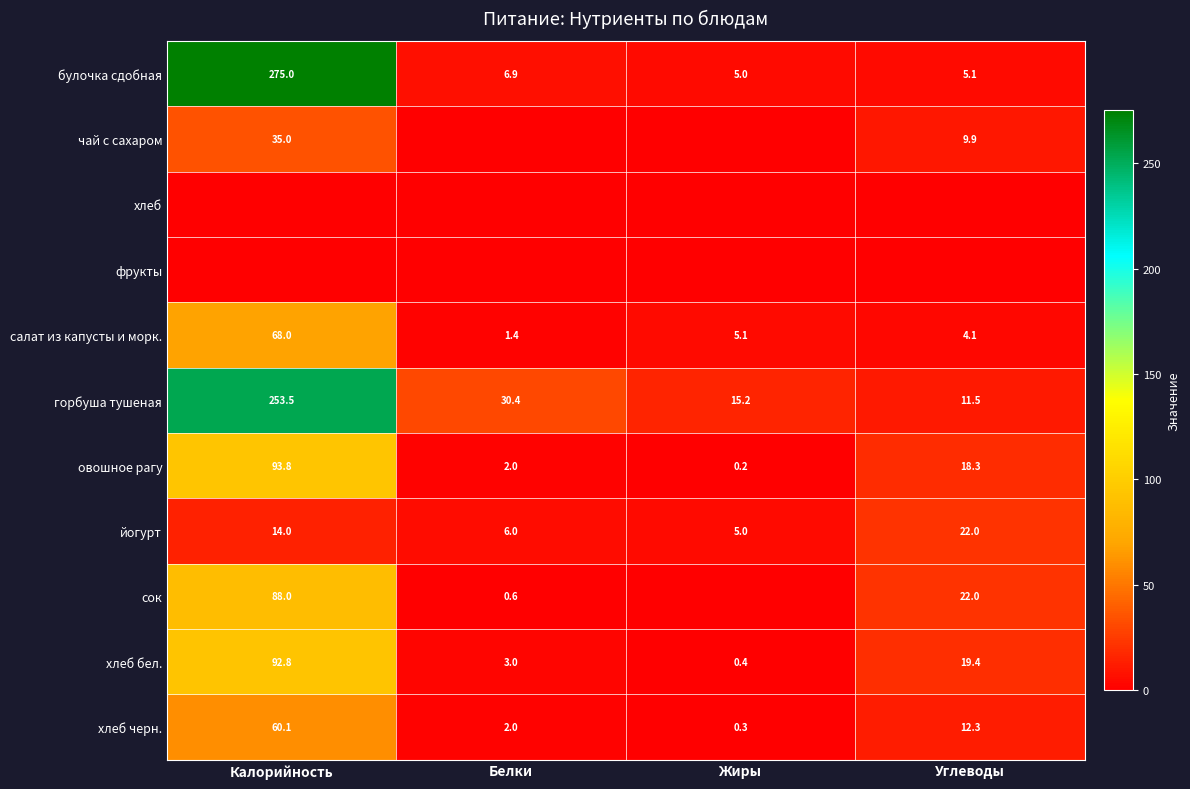

At which label is хлеб черн. closest to 30?

Углеводы